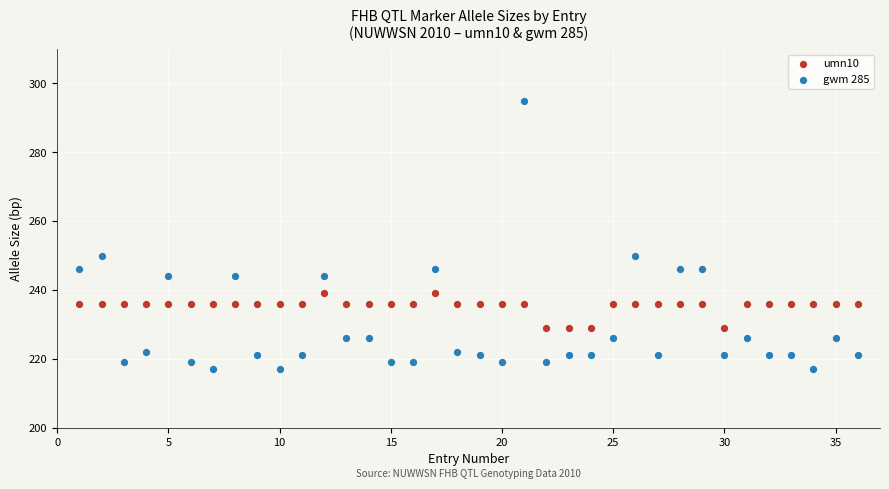

Which series has the widest spread of Y values?

gwm 285